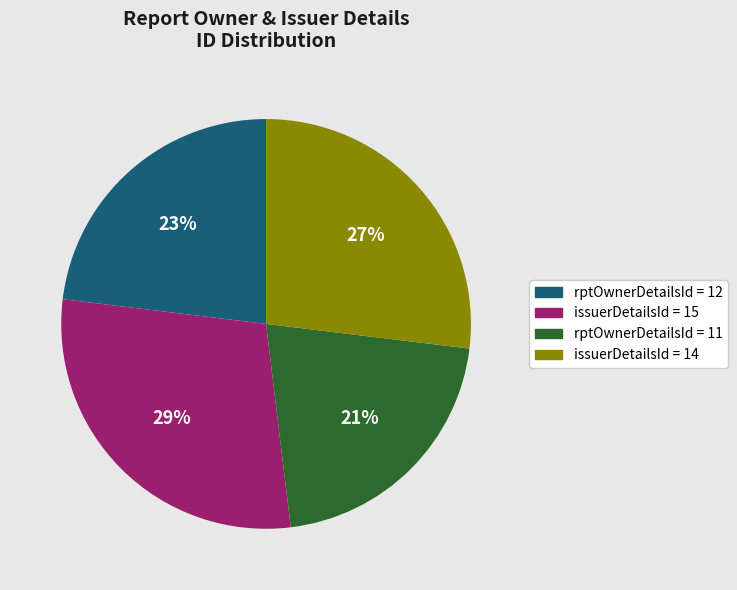

To the nearest percent, what is the average slice percentage?

25%